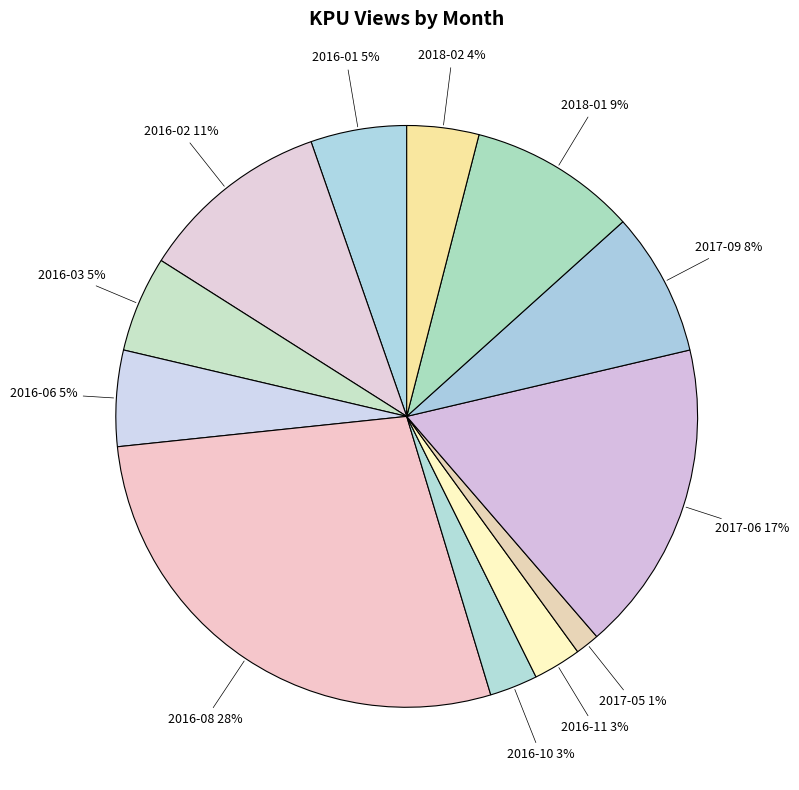

Do 2016-11 and 2016-08 together represent more than half of the pie?

No